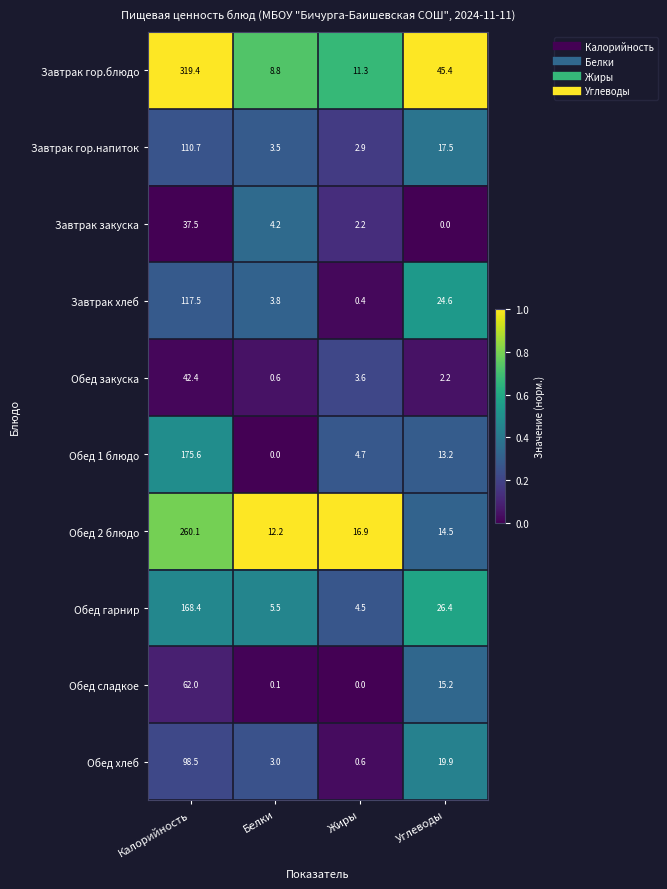

At how many categories does at least one series exceed 0?

4